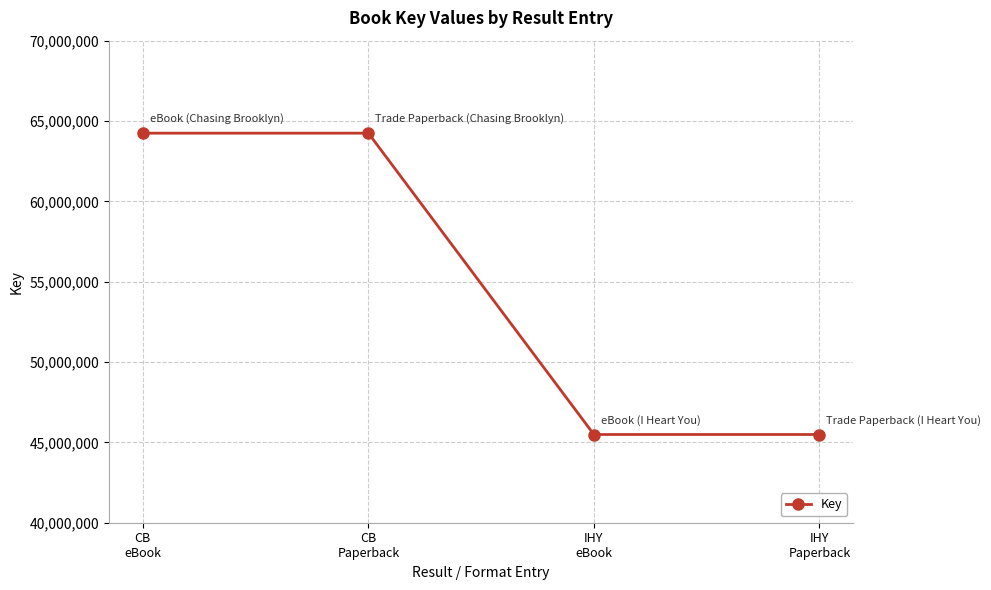

What is the average value?

54866734